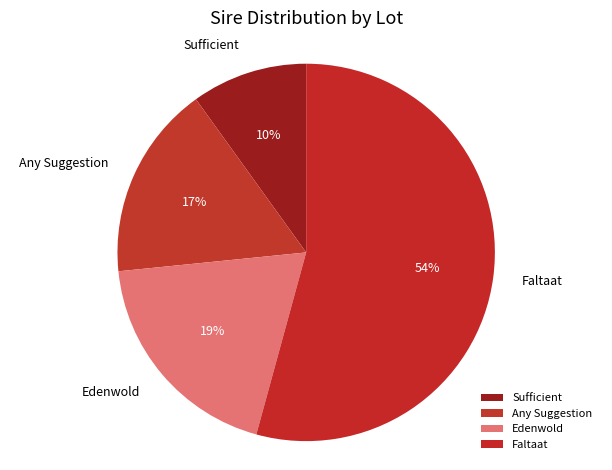

Do Sufficient and Any Suggestion together represent more than half of the pie?

No